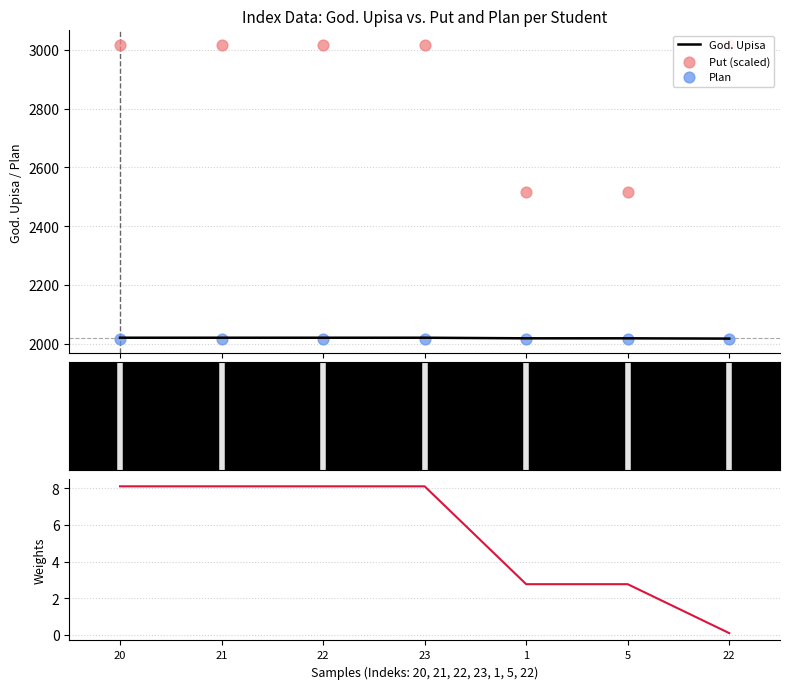

Which series contains the lowest Y value?

God. Upisa (sorted)